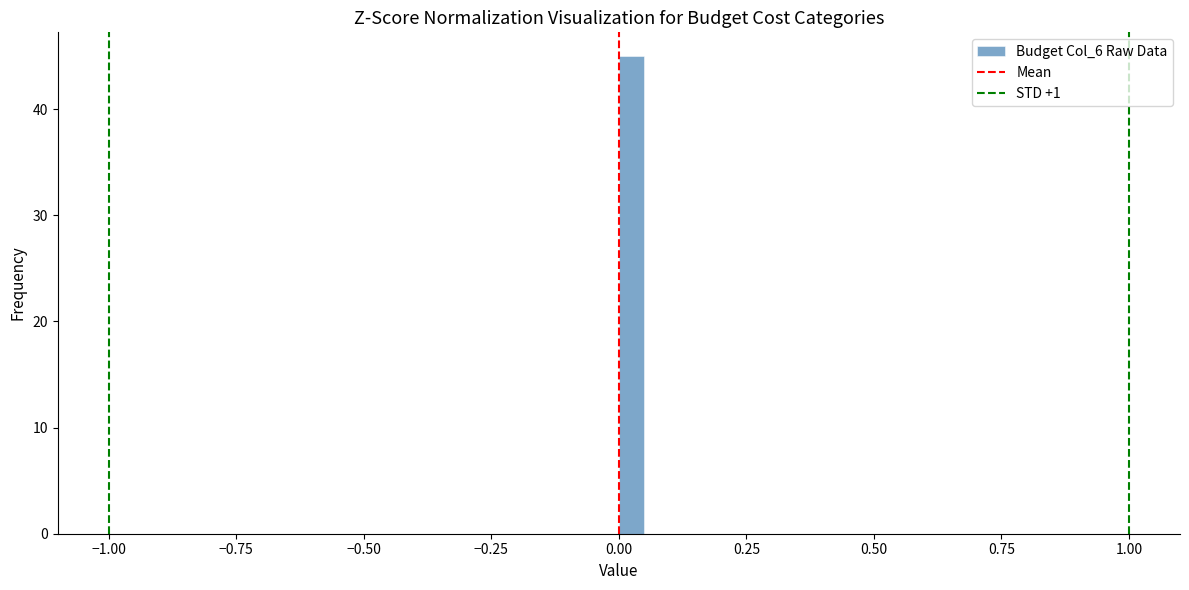

Around what value on the x-axis is the tallest bar? Give the approximate position of its centre, as read against the axis.

0.05